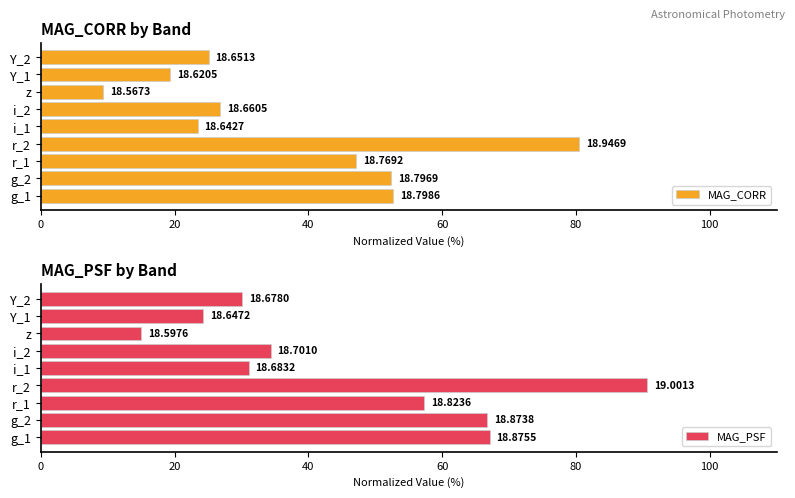

Between g_2 and i_2, which series saw the biggest shift?

MAG_PSF